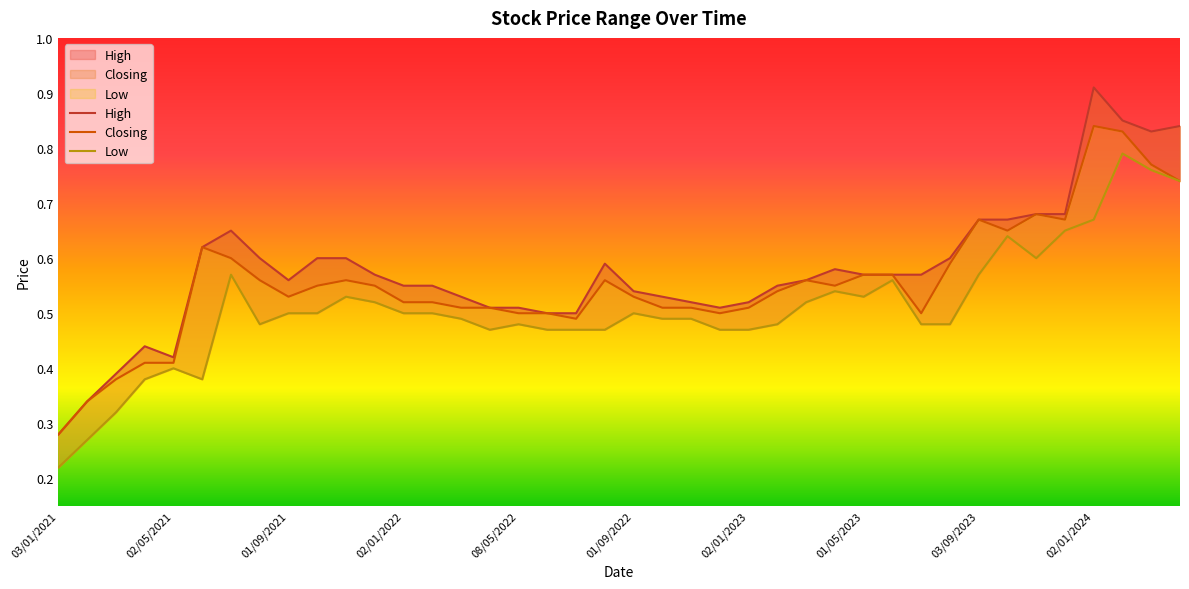

What is the average value of the Closing series?

0.6